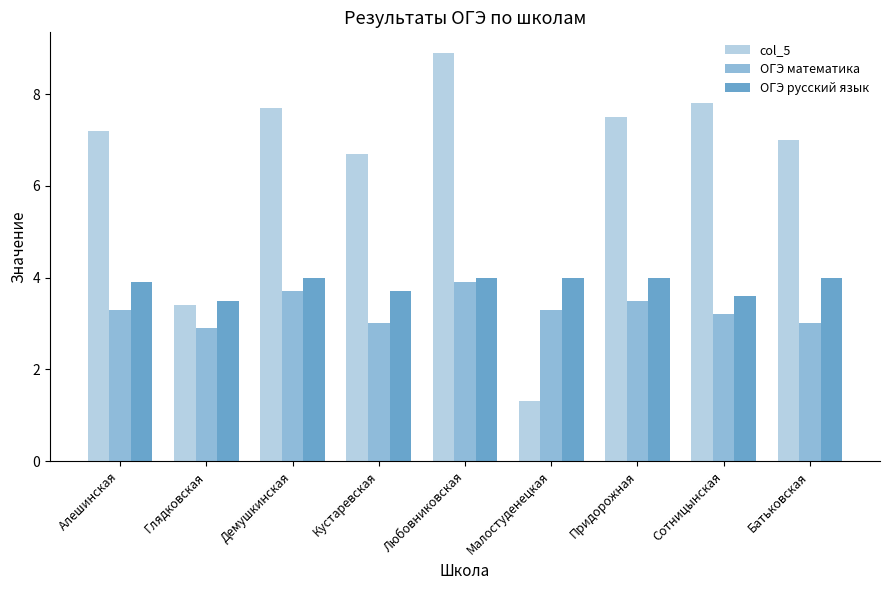

What is the label of the 6th bar from the left?

Малостуденецкая